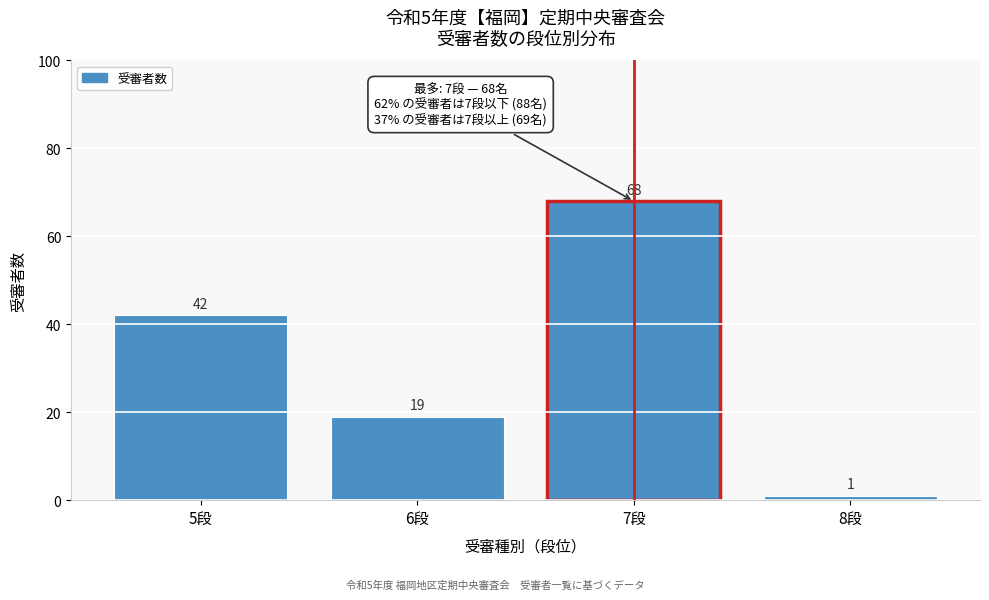

Reading left to right, list all the values displayed in this chart.

42	19	68	1